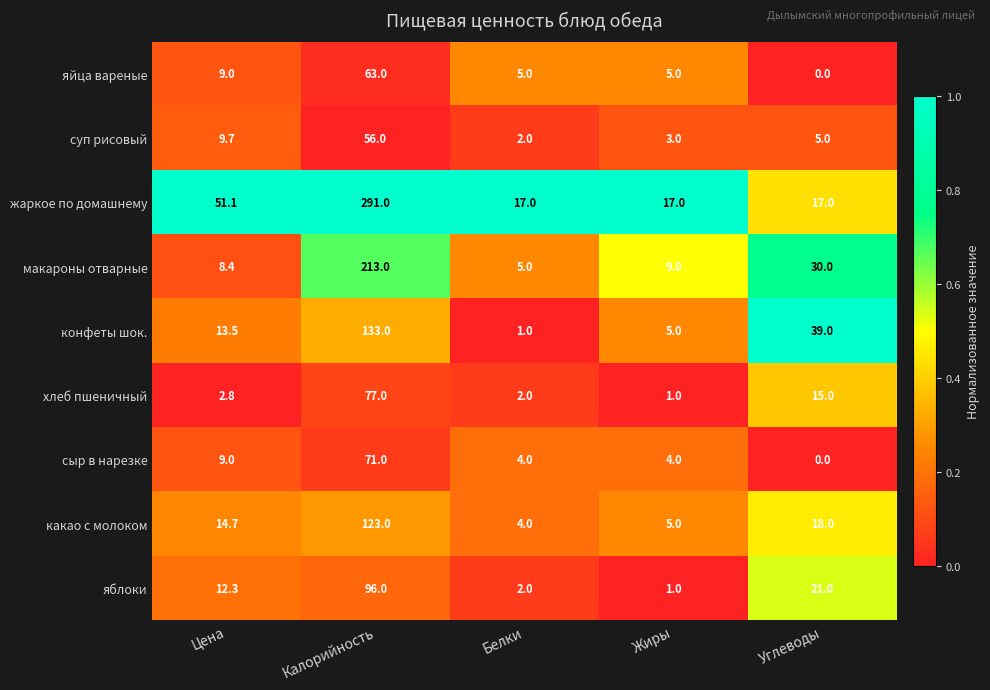

Which series has the largest range (max minus min)?

жаркое по домашнему